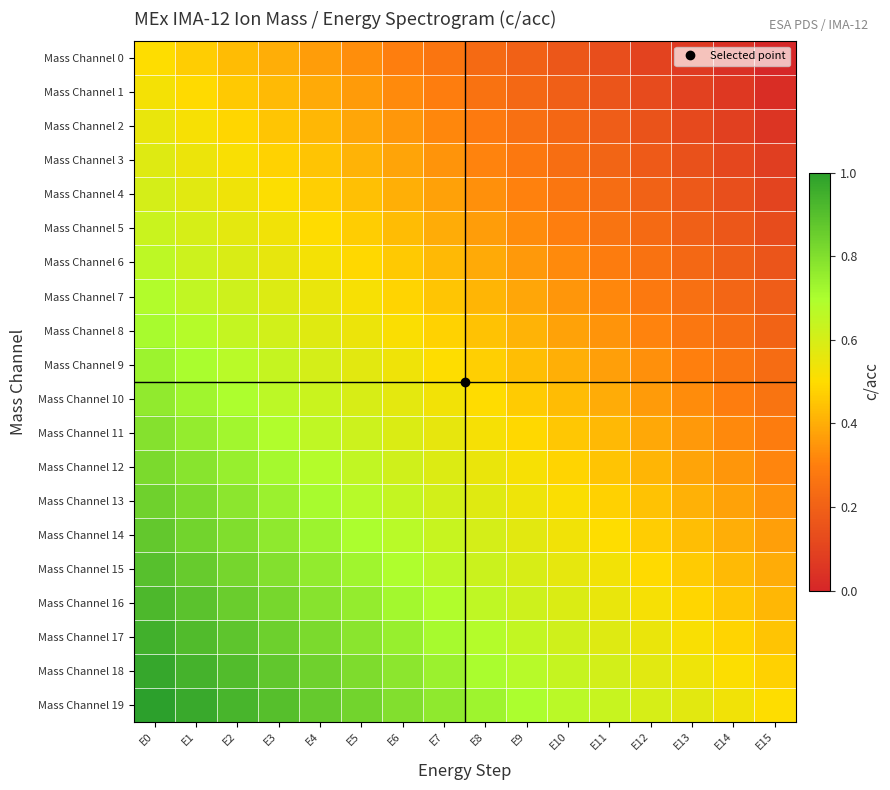

At which category is the sum across all series the highest?

E0